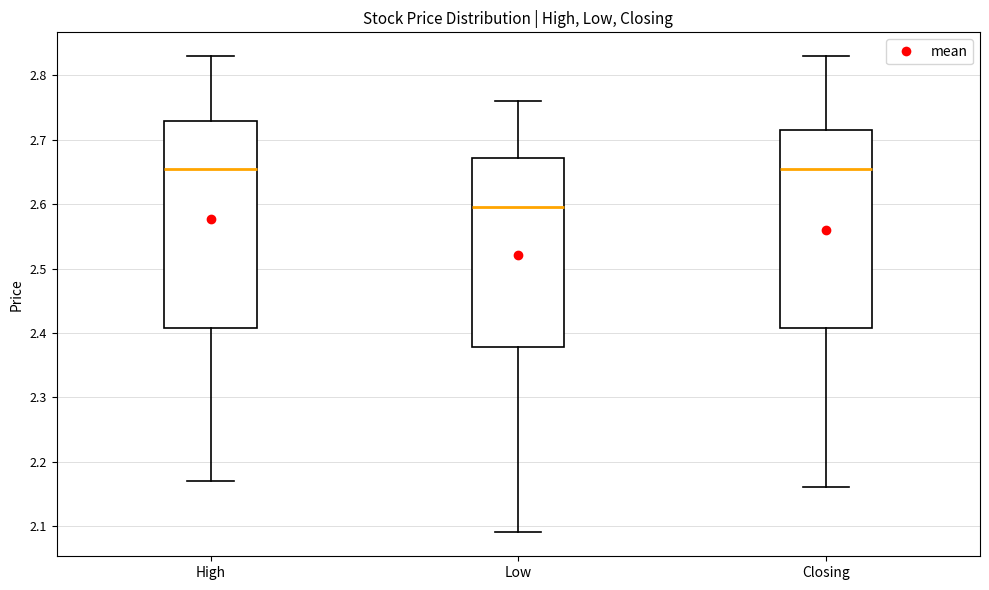

Where is the lower edge of the box for Low on the y-axis? The values are not printed on the chart, so give them approximately, as read against the axis.

2.38